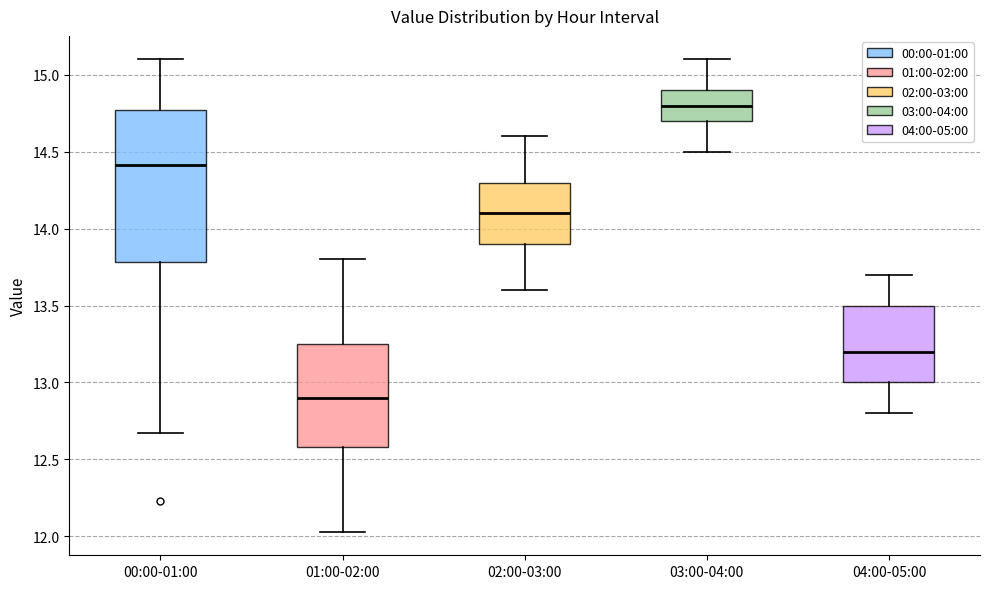

Reading left to right, transcribe this box plot: for each box, give where its median line is, the range the box spans, and where its two whiskers end, as read against the y-axis. The values are not printed on the chart, so give them approximately, as read against the axis.

00:00-01:00: median 14.40, box 13.80 to 14.75, whiskers 12.65 to 15.10
01:00-02:00: median 12.90, box 12.60 to 13.25, whiskers 12.05 to 13.80
02:00-03:00: median 14.10, box 13.90 to 14.30, whiskers 13.60 to 14.60
03:00-04:00: median 14.80, box 14.70 to 14.90, whiskers 14.50 to 15.10
04:00-05:00: median 13.20, box 13.00 to 13.50, whiskers 12.80 to 13.70